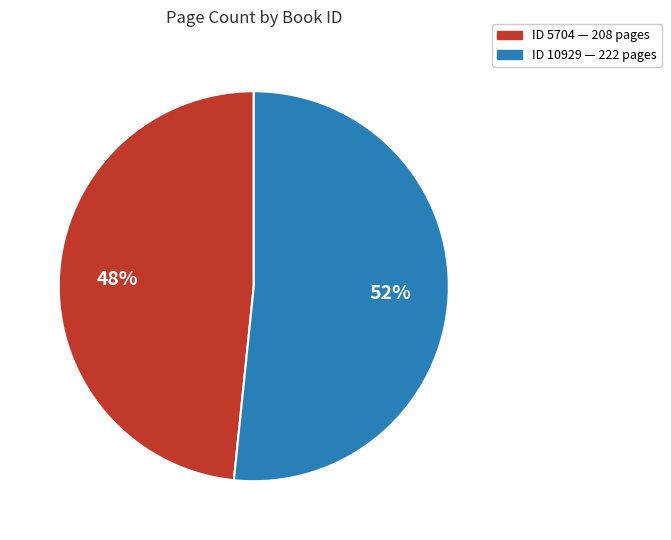

Does any single category account for the majority?

Yes